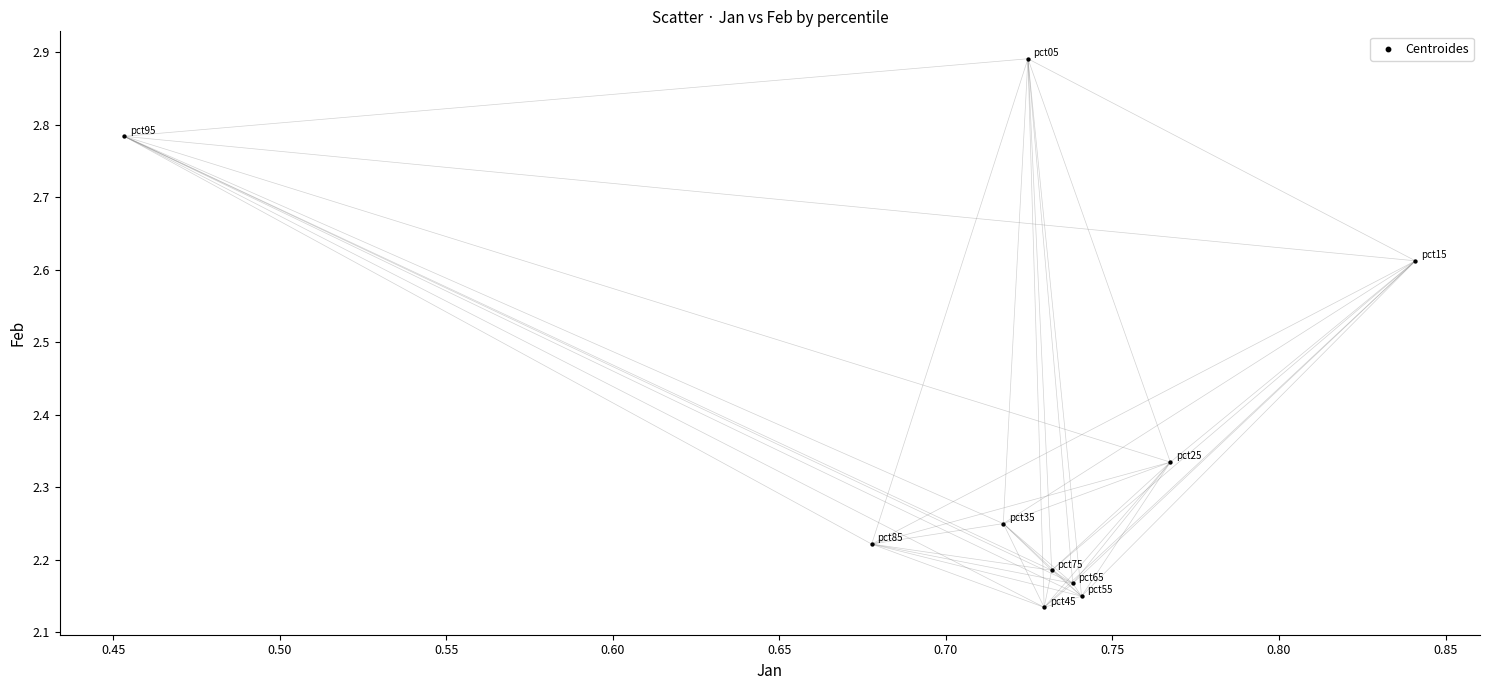

What is the range of X values (max minus min)?

0.4